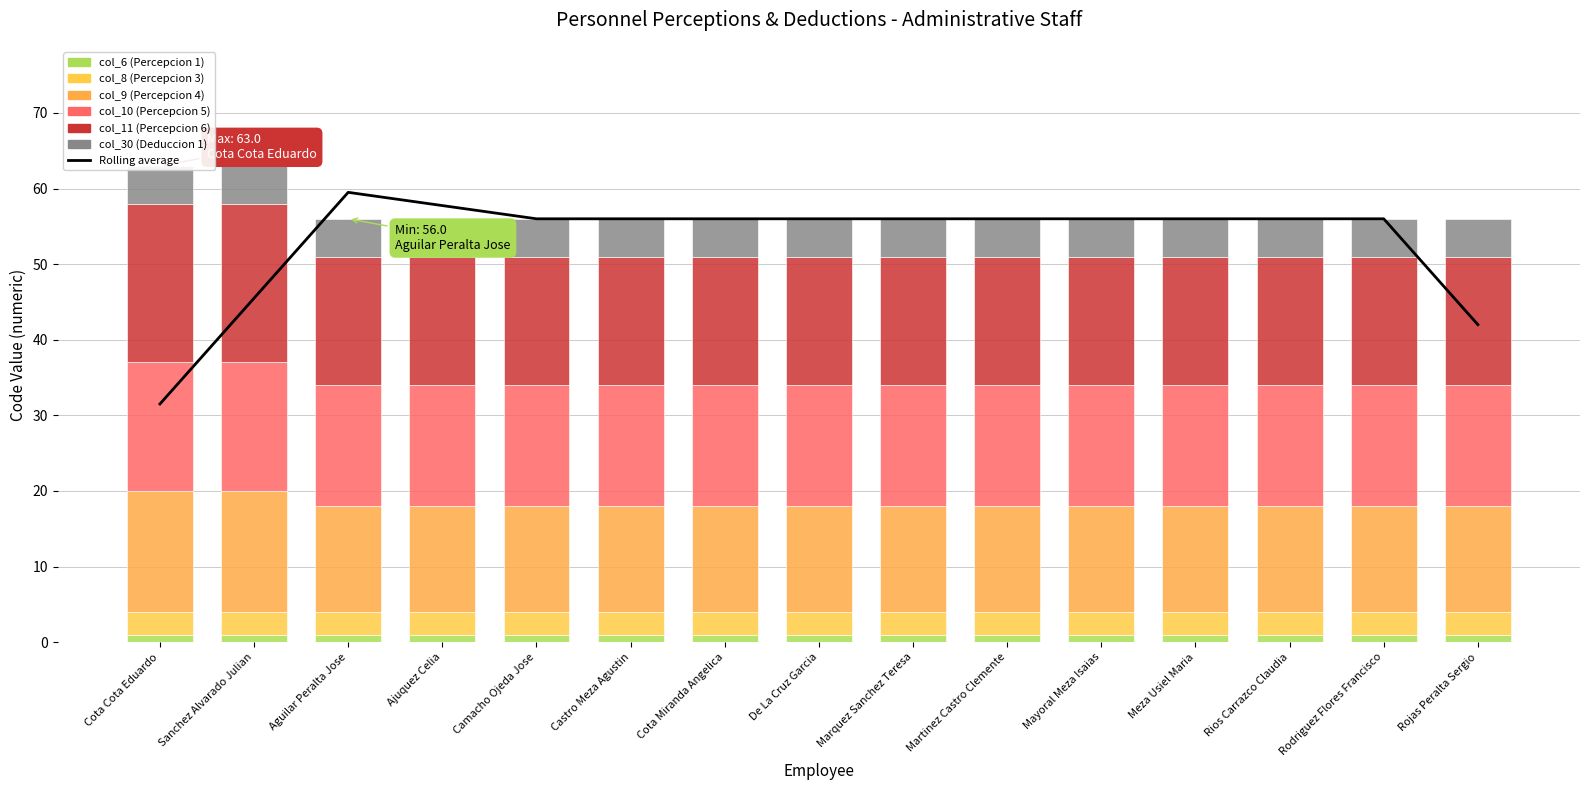

Between De La Cruz Garcia and Mayoral Meza Isaias, which is larger?

De La Cruz Garcia